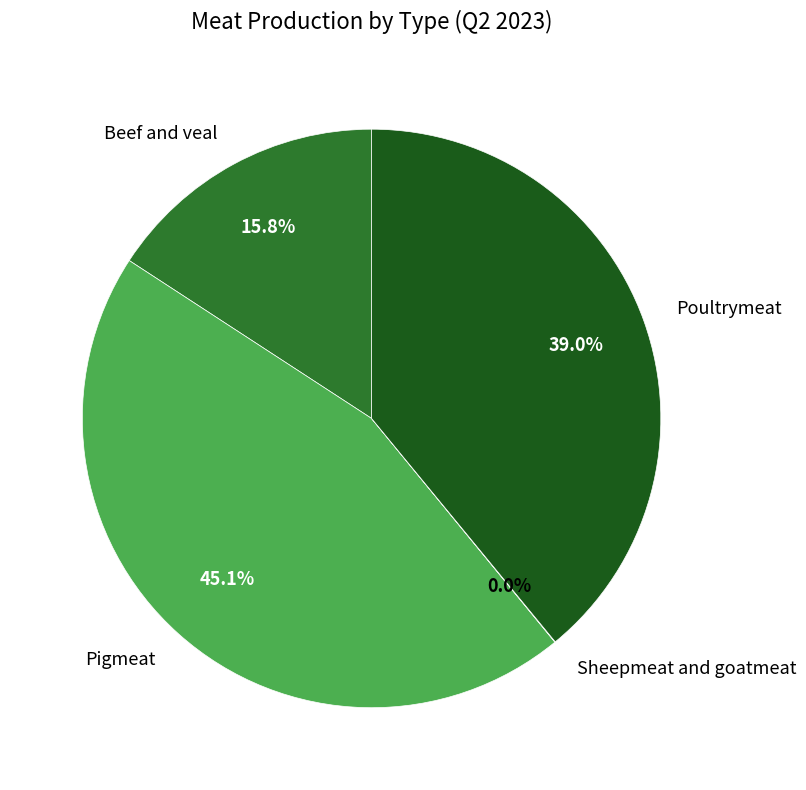

Which category has the biggest portion of the pie?

Pigmeat